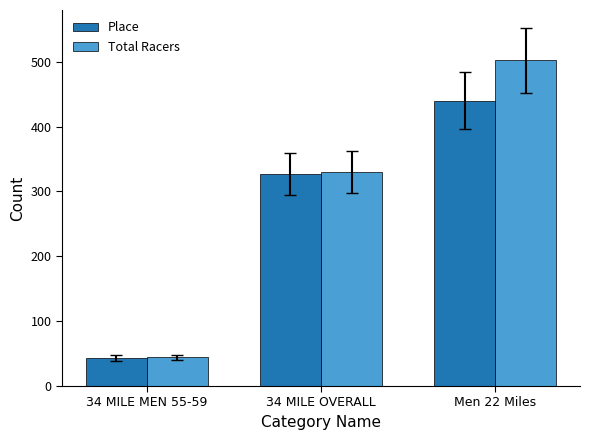

What is the label of the 1st bar from the right?

Men 22 Miles